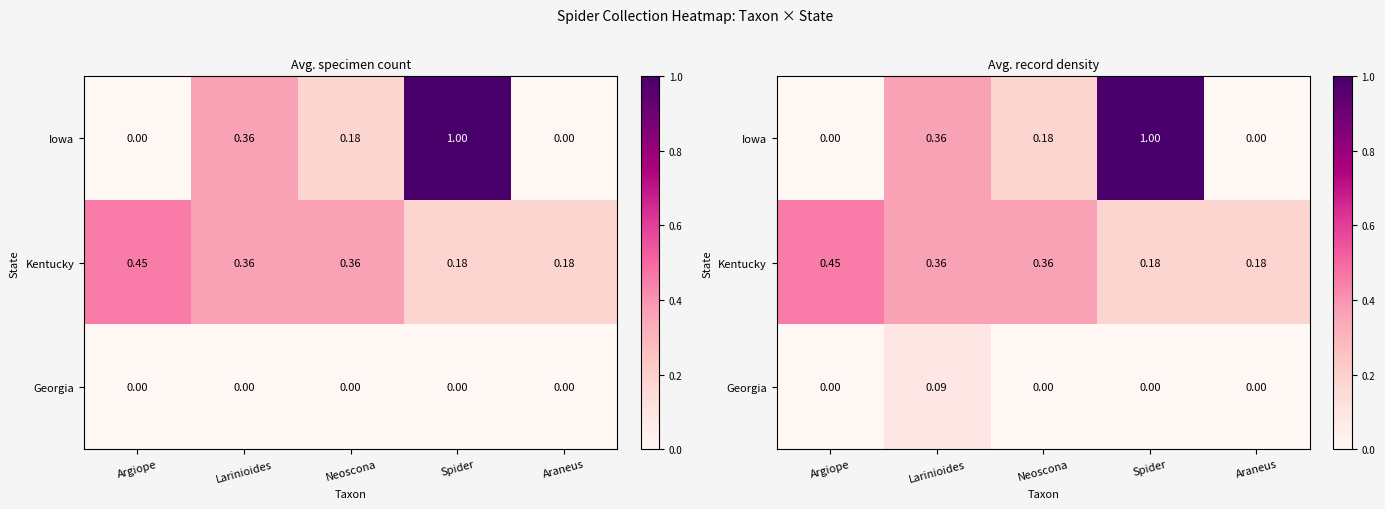

What is the sum of the Kentucky values at Neoscona and Argiope?

0.8